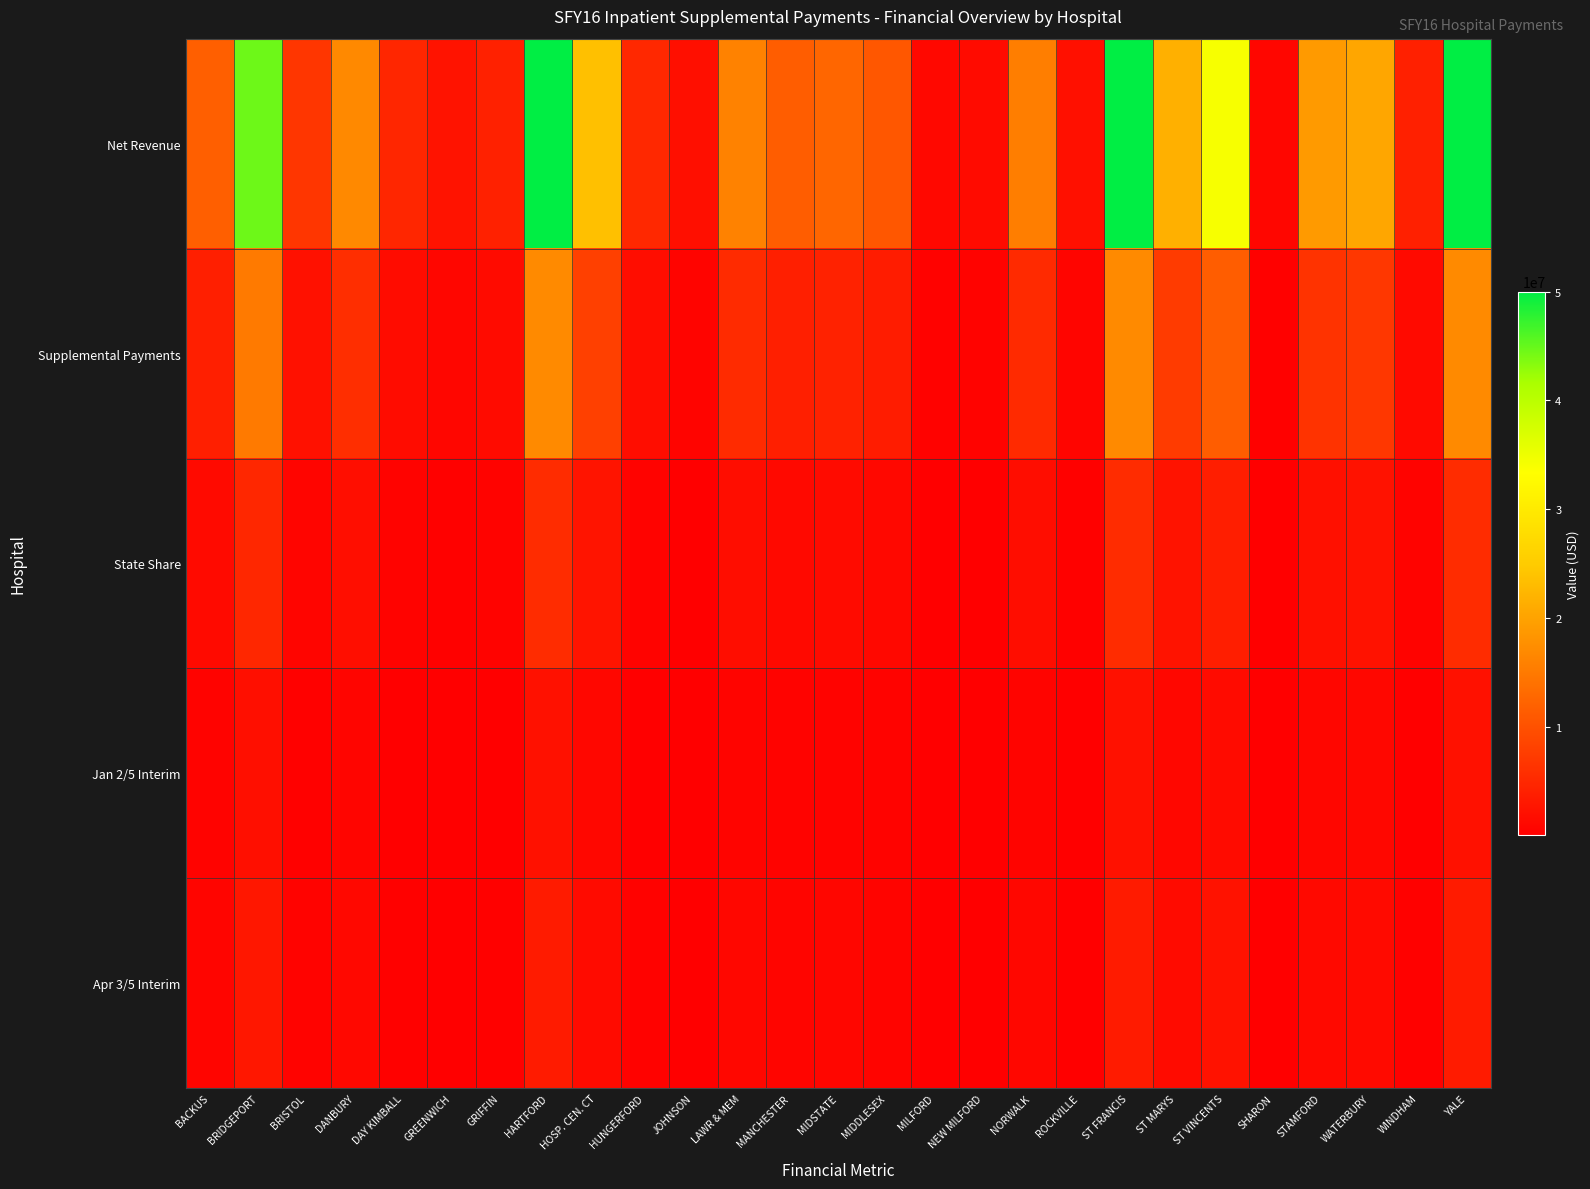

Reading left to right, what are all the values shown in this chart?

Net Revenue: BACKUS=11717559.0	BRIDGEPORT=44541610.0	BRISTOL=6716915.0	DANBURY=16870763.0	DAY KIMBALL=4809984.0	GREENWICH=2509474.0	GRIFFIN=4144209.0	HARTFORD=50000000.0	HOSP. CEN. CT=23621637.0	HUNGERFORD=5045202.0	JOHNSON=1929397.0	LAWR & MEM=15986391.0	MANCHESTER=11500711.0	MIDSTATE=12657458.0	MIDDLESEX=10706376.0	MILFORD=1168773.0	NEW MILFORD=1425738.0	NORWALK=15518342.0	ROCKVILLE=2156151.0	ST FRANCIS=50000000.0	ST MARYS=21678280.0	ST VINCENTS=34020629.0	SHARON=819553.0	STAMFORD=19014905.0	WATERBURY=20475986.0	WINDHAM=4108612.0	YALE=50000000.0
Supplemental Payments: BACKUS=3971300.0	BRIDGEPORT=15095984.0	BRISTOL=2276488.0	DANBURY=5717817.0	DAY KIMBALL=1630193.0	GREENWICH=850508.0	GRIFFIN=1404550.0	HARTFORD=16945933.0	HOSP. CEN. CT=8005814.0	HUNGERFORD=1709913.0	JOHNSON=653909.0	LAWR & MEM=5418086.0	MANCHESTER=3897806.0	MIDSTATE=4289849.0	MIDDLESEX=3628591.0	MILFORD=396119.0	NEW MILFORD=483209.0	NORWALK=5259456.0	ROCKVILLE=730760.0	ST FRANCIS=16945934.0	ST MARYS=7347174.0	ST VINCENTS=11530227.0	SHARON=277762.0	STAMFORD=6444506.0	WATERBURY=6939694.0	WINDHAM=1392485.0	YALE=16945933.0
State Share: BACKUS=1310529.0	BRIDGEPORT=4981674.7	BRISTOL=751241.0	DANBURY=1886879.6	DAY KIMBALL=537963.7	GREENWICH=280667.6	GRIFFIN=463501.5	HARTFORD=5592157.9	HOSP. CEN. CT=2641918.6	HUNGERFORD=564271.3	JOHNSON=215790.0	LAWR & MEM=1787968.4	MANCHESTER=1286276.0	MIDSTATE=1415650.2	MIDDLESEX=1197435.0	MILFORD=130719.3	NEW MILFORD=159459.0	NORWALK=1735620.5	ROCKVILLE=241150.8	ST FRANCIS=5592158.2	ST MARYS=2424567.4	ST VINCENTS=3804974.9	SHARON=91661.5	STAMFORD=2126687.0	WATERBURY=2290099.0	WINDHAM=459520.0	YALE=5592157.9
Jan 2/5 Interim: BACKUS=524212.0	BRIDGEPORT=1992670.0	BRISTOL=300496.0	DANBURY=754752.0	DAY KIMBALL=215185.0	GREENWICH=112267.0	GRIFFIN=185401.0	HARTFORD=2236863.0	HOSP. CEN. CT=1056767.0	HUNGERFORD=225709.0	JOHNSON=86316.0	LAWR & MEM=715187.0	MANCHESTER=514510.0	MIDSTATE=566260.0	MIDDLESEX=478974.0	MILFORD=52288.0	NEW MILFORD=63784.0	NORWALK=694248.0	ROCKVILLE=96460.0	ST FRANCIS=2236863.0	ST MARYS=969827.0	ST VINCENTS=1521990.0	SHARON=36665.0	STAMFORD=850675.0	WATERBURY=916040.0	WINDHAM=183808.0	YALE=2236863.0
Apr 3/5 Interim: BACKUS=786317.0	BRIDGEPORT=2989004.7	BRISTOL=450745.0	DANBURY=1132127.6	DAY KIMBALL=322778.7	GREENWICH=168400.6	GRIFFIN=278100.5	HARTFORD=3355294.9	HOSP. CEN. CT=1585151.6	HUNGERFORD=338562.3	JOHNSON=129474.0	LAWR & MEM=1072781.4	MANCHESTER=771766.0	MIDSTATE=849390.2	MIDDLESEX=718461.0	MILFORD=78431.3	NEW MILFORD=95675.0	NORWALK=1041372.5	ROCKVILLE=144690.8	ST FRANCIS=3355295.2	ST MARYS=1454740.4	ST VINCENTS=2282984.9	SHARON=54996.5	STAMFORD=1276012.0	WATERBURY=1374059.0	WINDHAM=275712.0	YALE=3355294.9